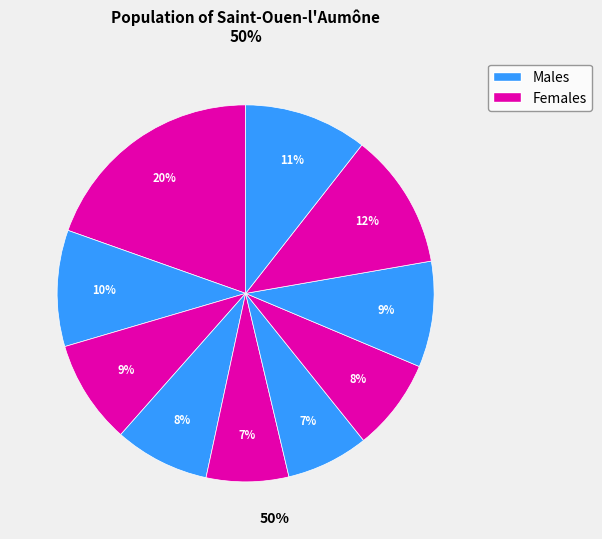

Rank the categories by value from highest to lowest.

pct05, pct85, pct95, pct15, pct75, pct25, pct35, pct65, pct45, pct55